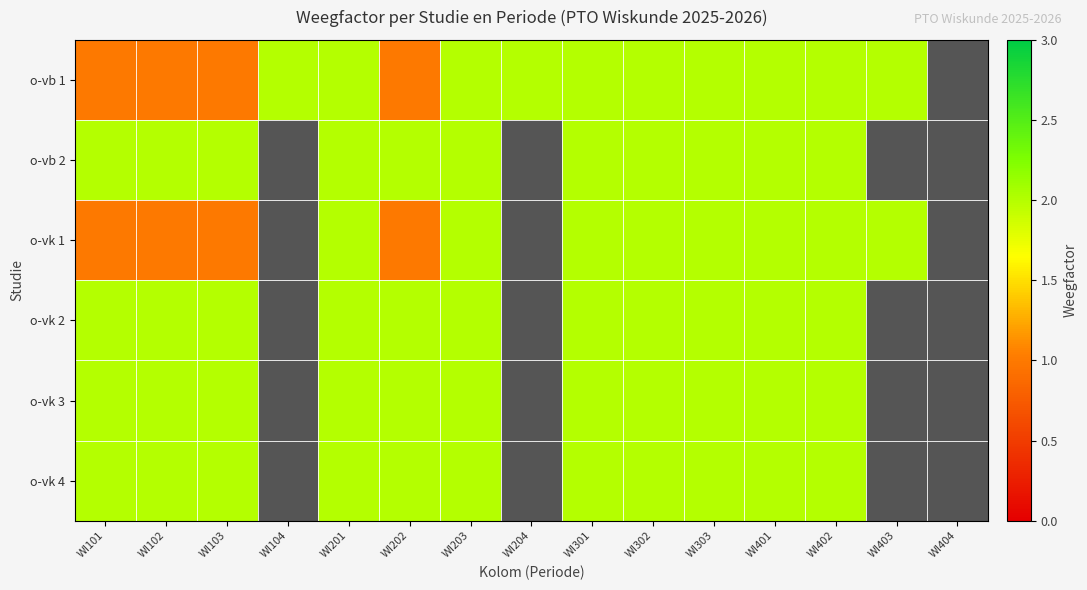

How many data points does each series have?

15